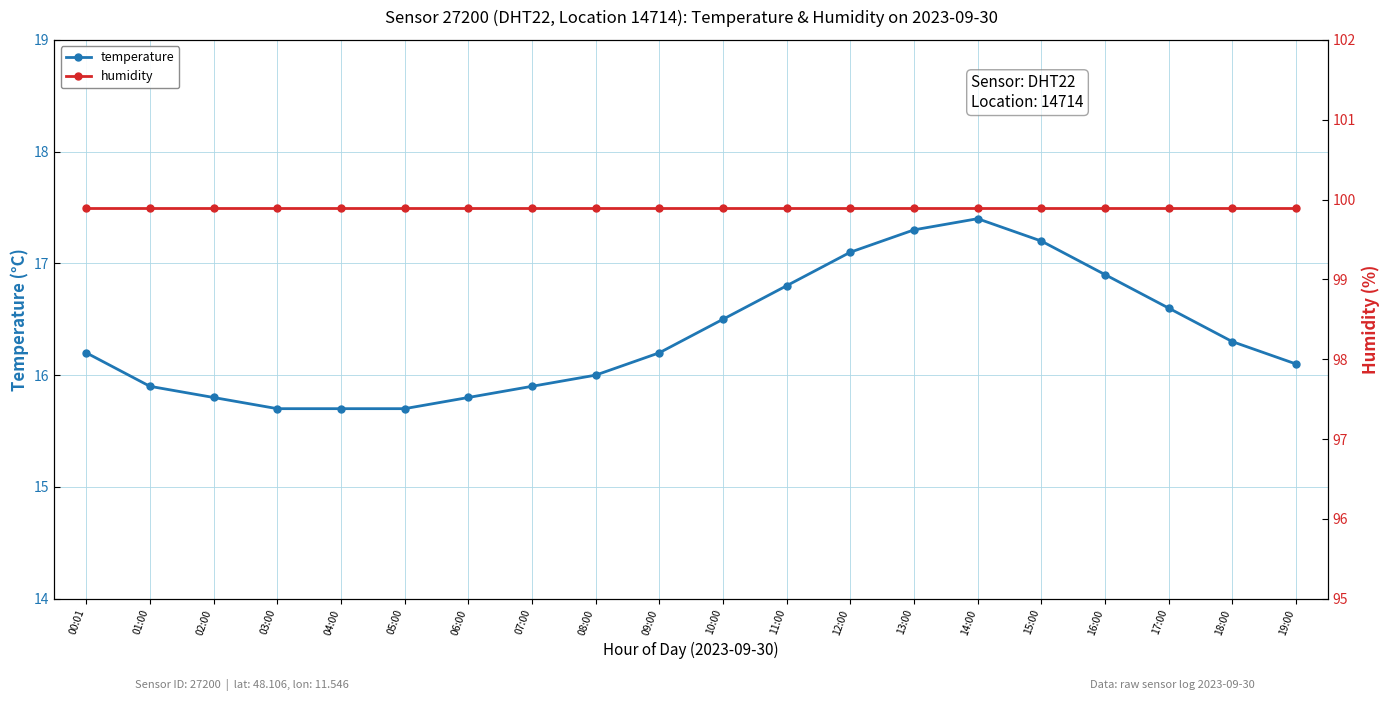

Which series has the widest spread of values?

temperature